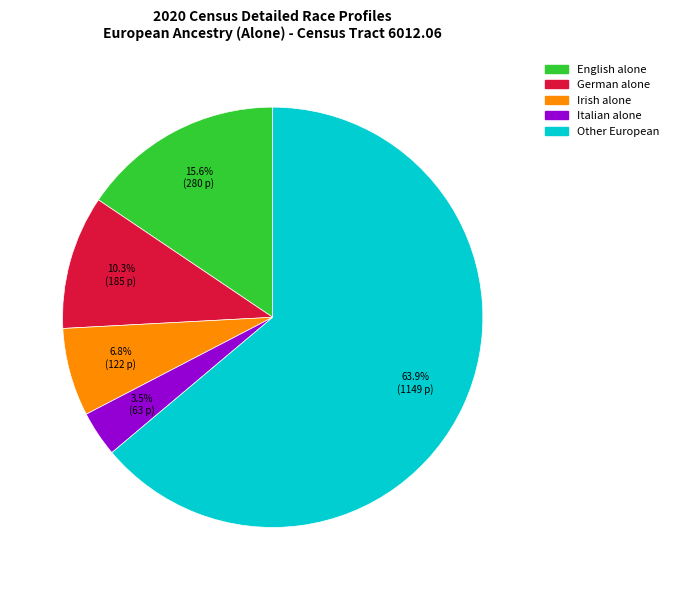

Does any single category account for the majority?

Yes